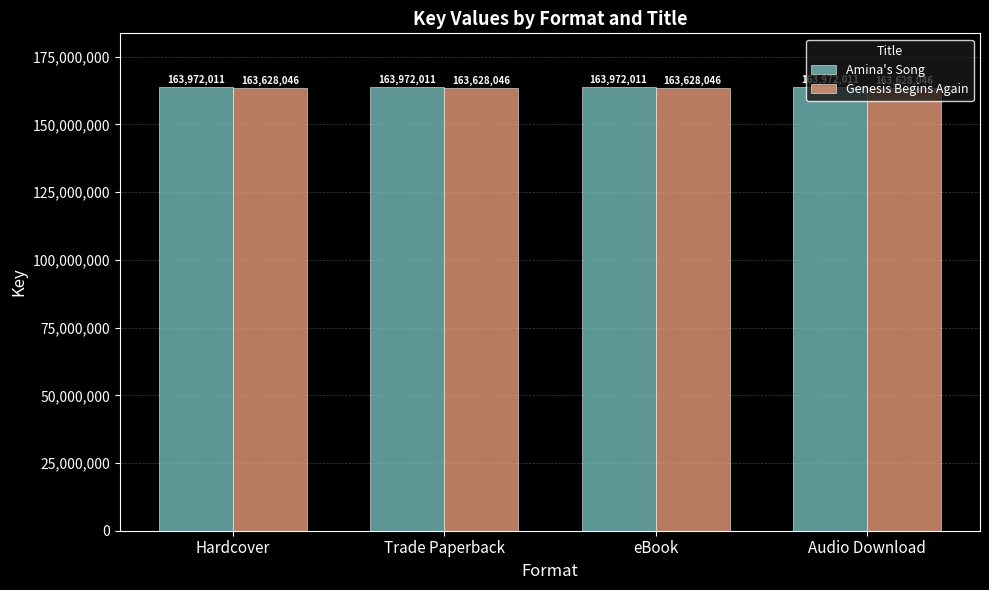

What is the lowest value of the Genesis Begins Again series?

163628046